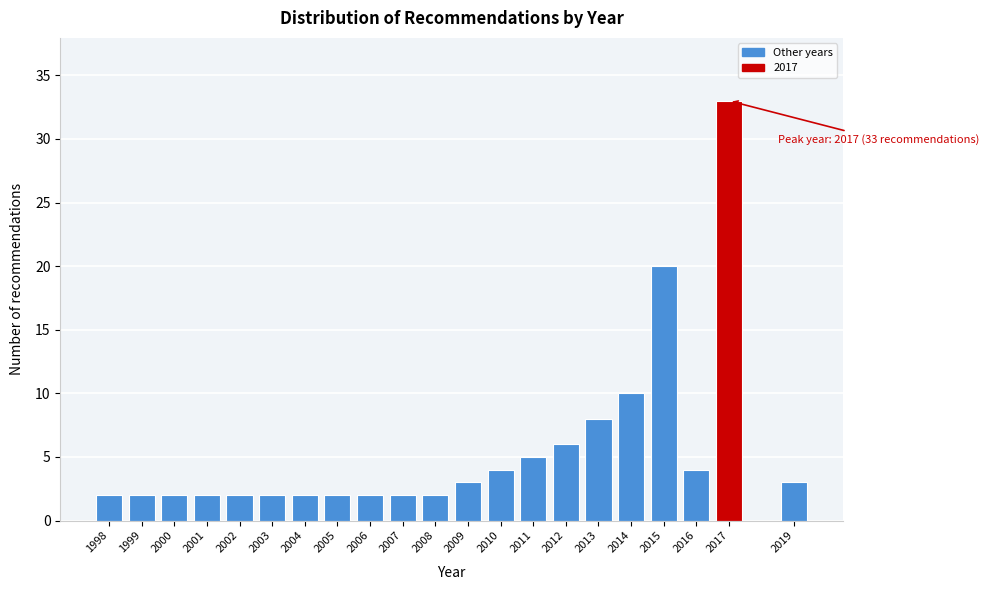

Reading left to right, list all the values displayed in this chart.

1998=2	1999=2	2000=2	2001=2	2002=2	2003=2	2004=2	2005=2	2006=2	2007=2	2008=2	2009=3	2010=4	2011=5	2012=6	2013=8	2014=10	2015=20	2016=4	2017=33	2019=3